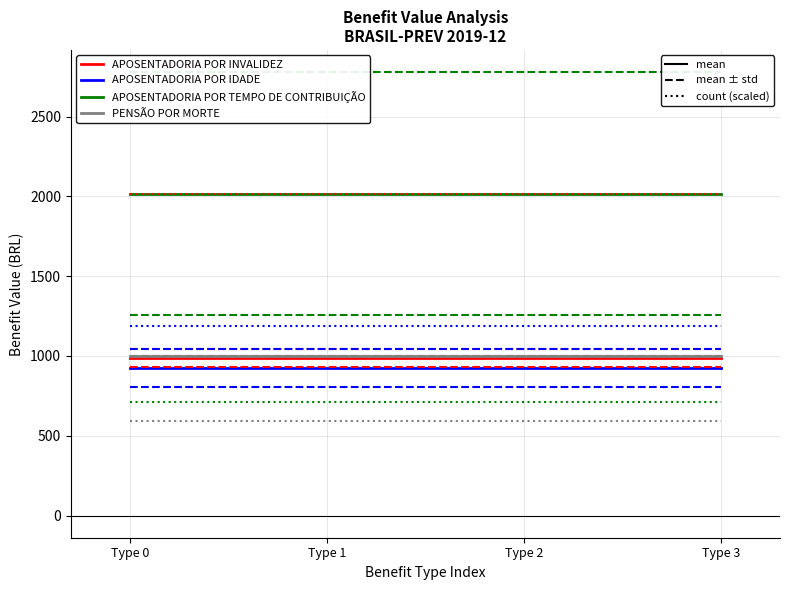

What is the difference between the highest and lowest values at Type 3?

1091.0